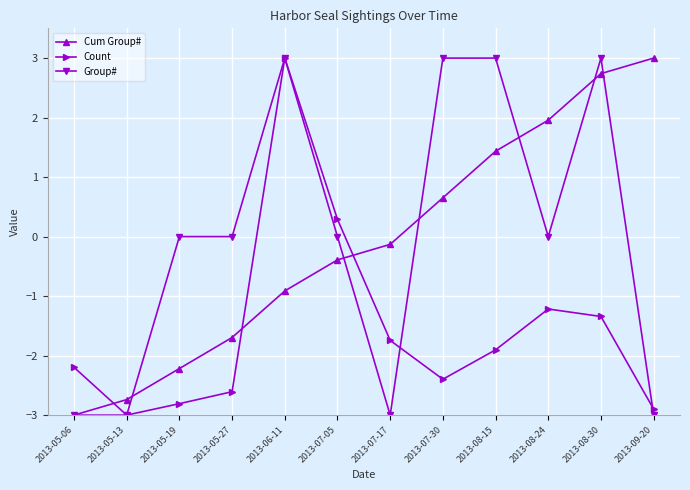

The Group# series shows -2.0 at 2013-08-24. True or false?

False